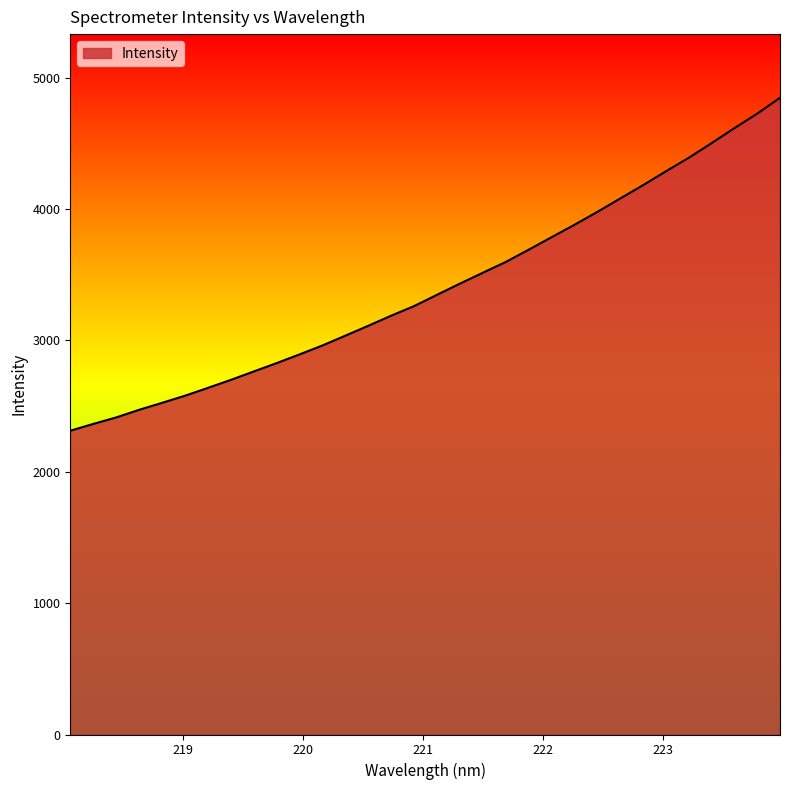

What is the difference between the maximum and minimum values?

2534.5